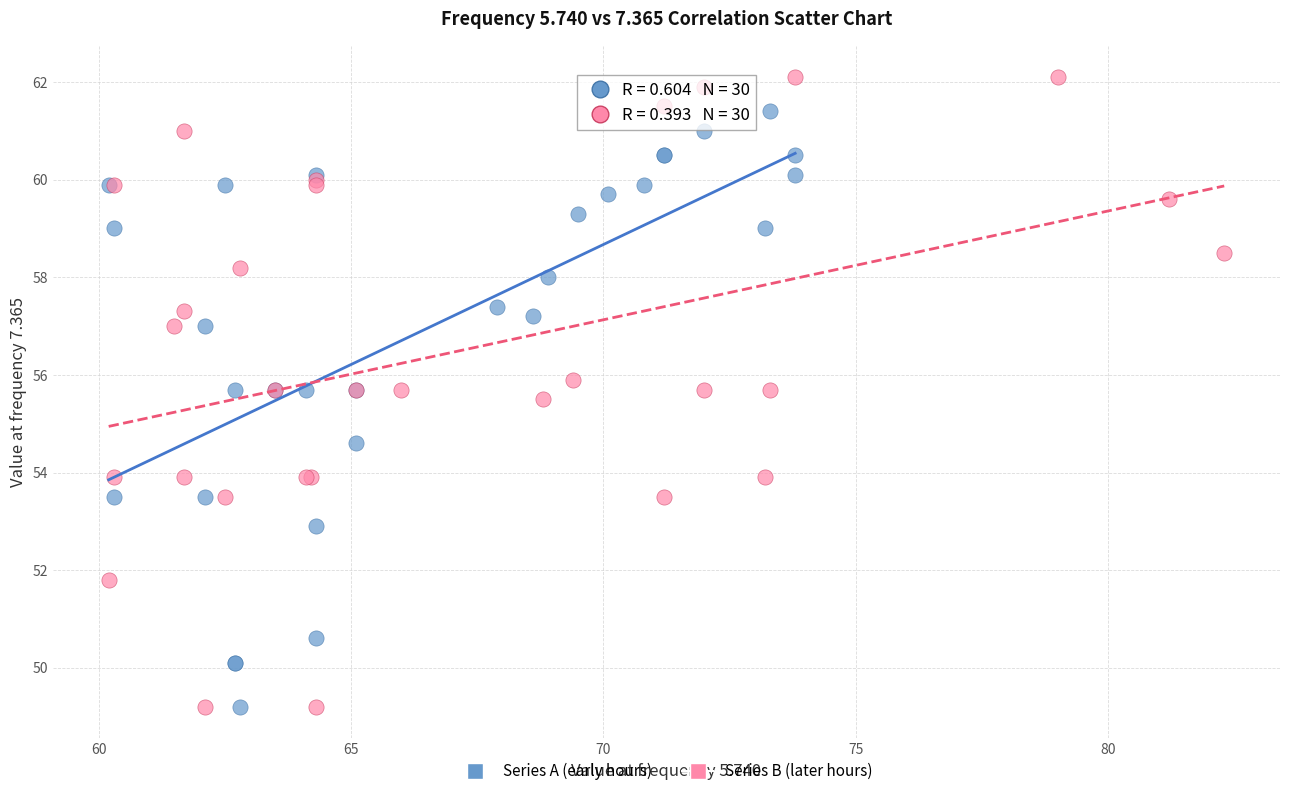

Which series reaches the maximum Y coordinate?

Series B (later hours)